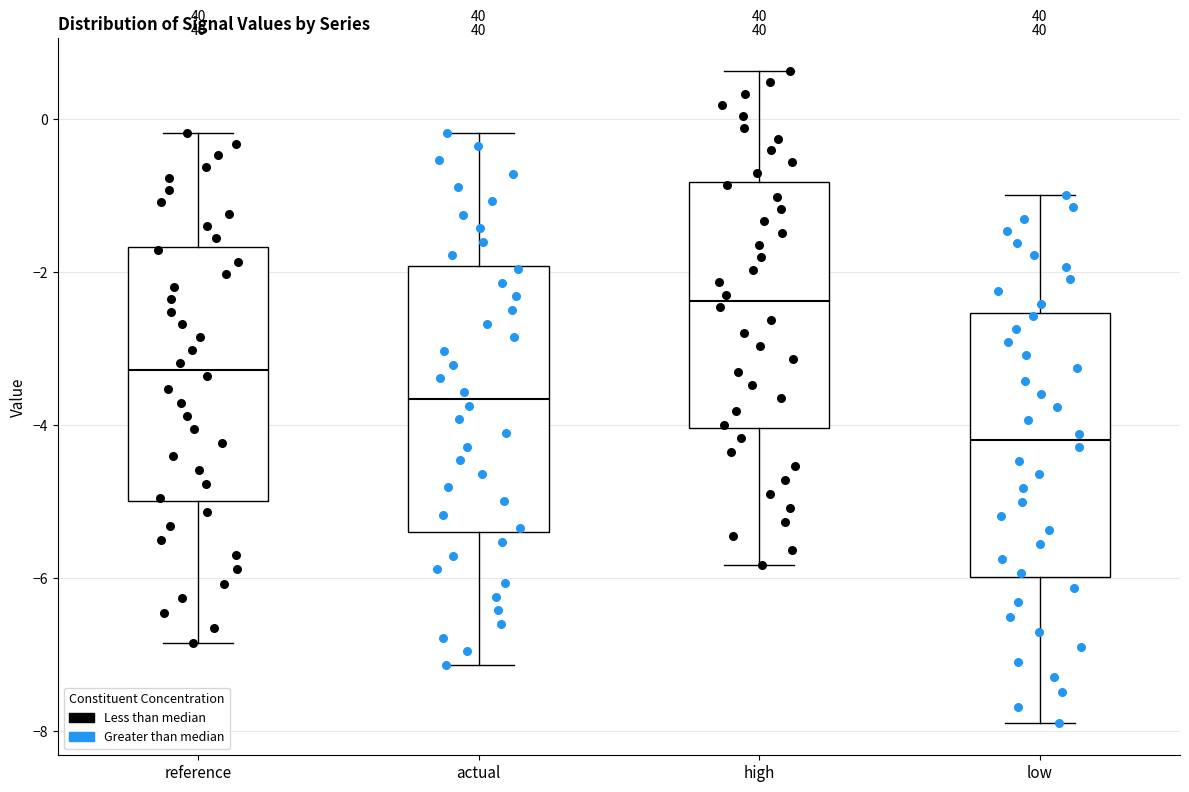

Reading left to right, read every box against the y-axis: the position of its median line, the range the box covers, and the ends of its whiskers. The values are not printed on the chart, so give them approximately, as read against the axis.

reference: median -3.2, box -5.0 to -1.6, whiskers -6.8 to -0.2
actual: median -3.6, box -5.4 to -2.0, whiskers -7.2 to -0.2
high: median -2.4, box -4.0 to -0.8, whiskers -5.8 to 0.6
low: median -4.2, box -6.0 to -2.6, whiskers -7.8 to -1.0